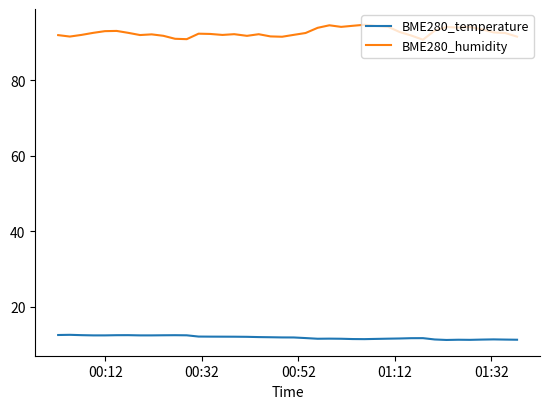

Rank the series by their maximum value, from highest to lowest.

BME280_humidity, BME280_temperature